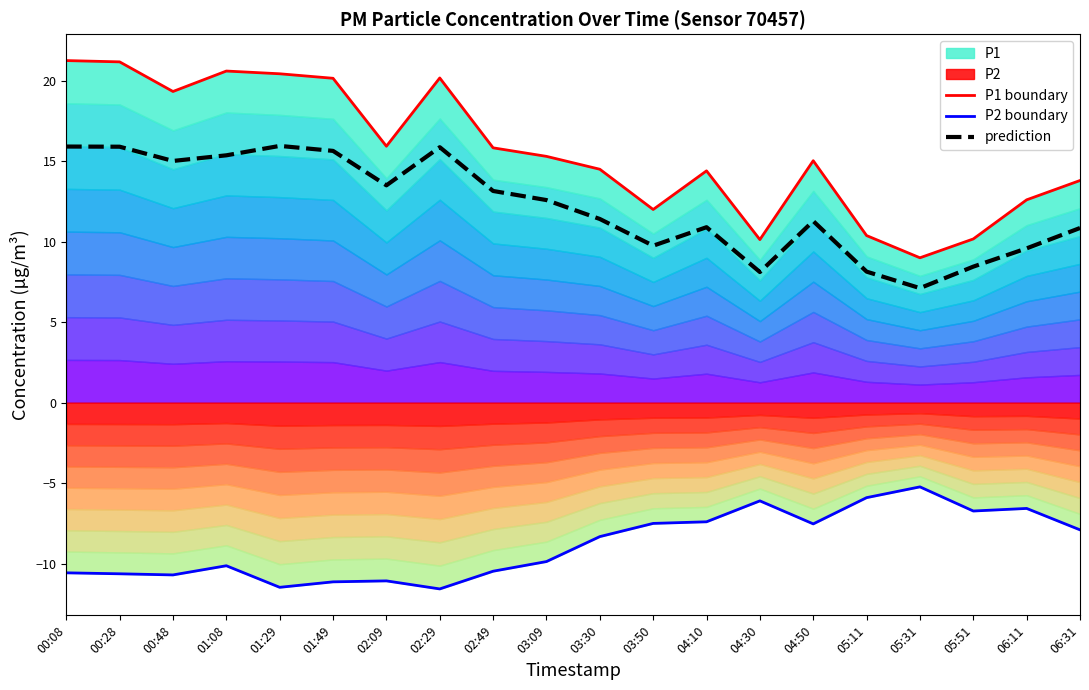

At which category does prediction reach its first local valley?

00:48